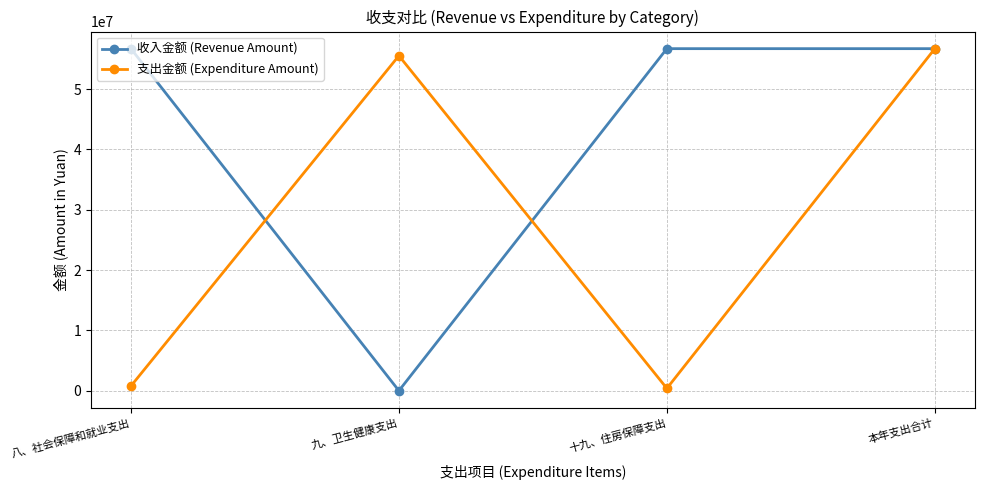

How many data points in 支出金额 (Expenditure Amount) are above 55524700?

2